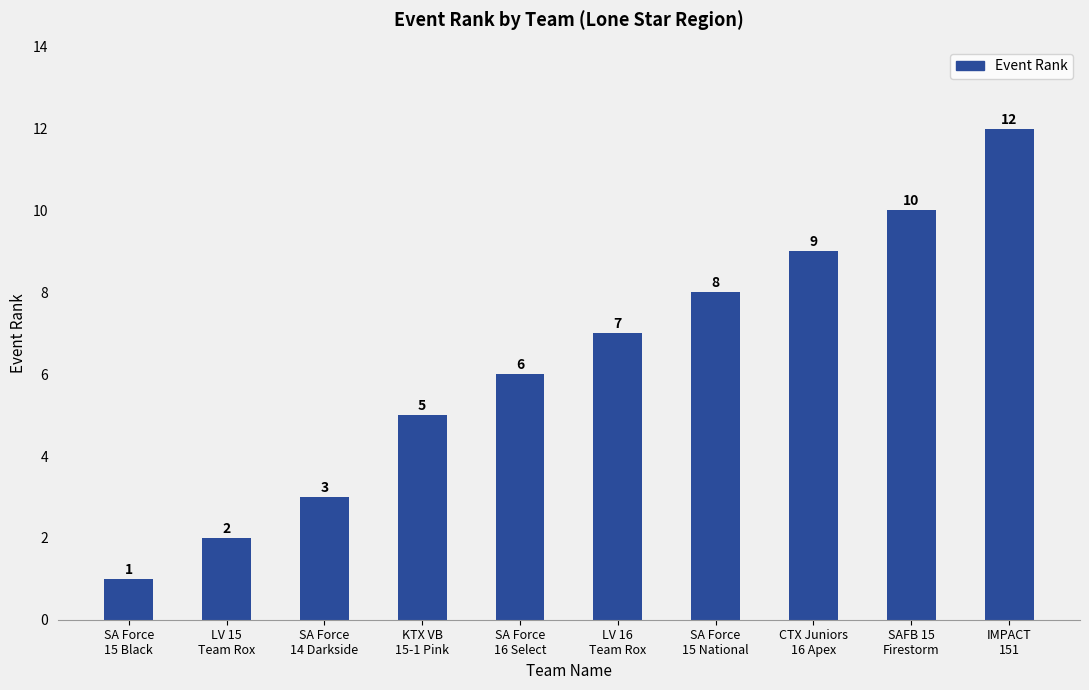

Reading left to right, extract all data points from this chart.

1	2	3	5	6	7	8	9	10	12